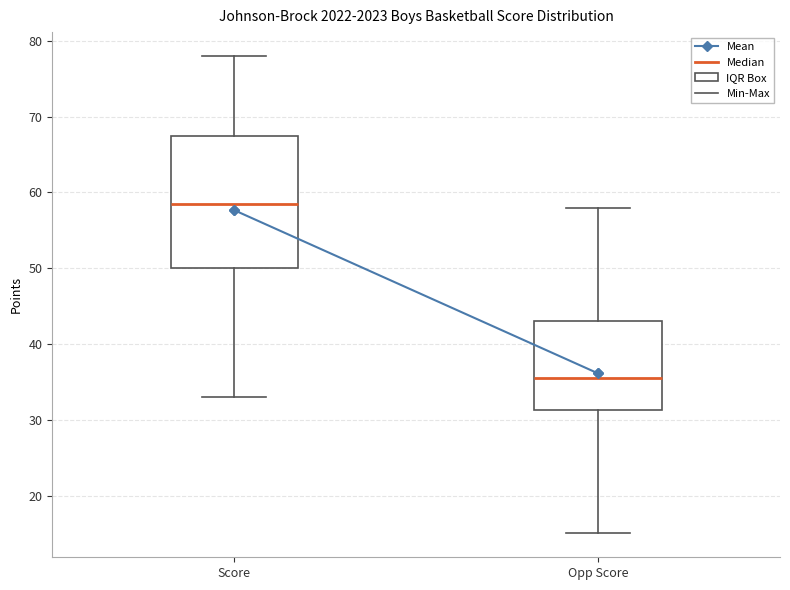

Comparing the boxes themselves (not the whiskers), which one is the tallest?

Score